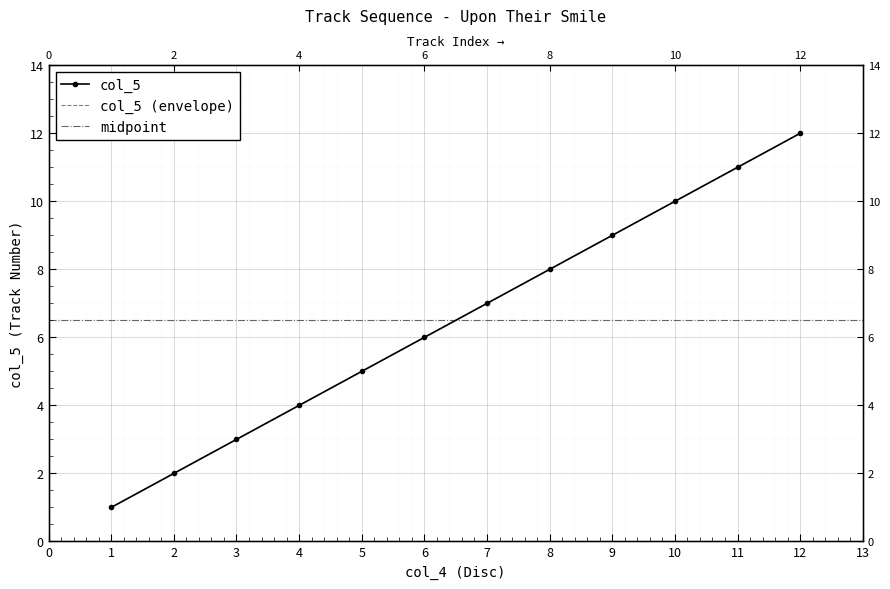

Count the number of values greater than 7.

5